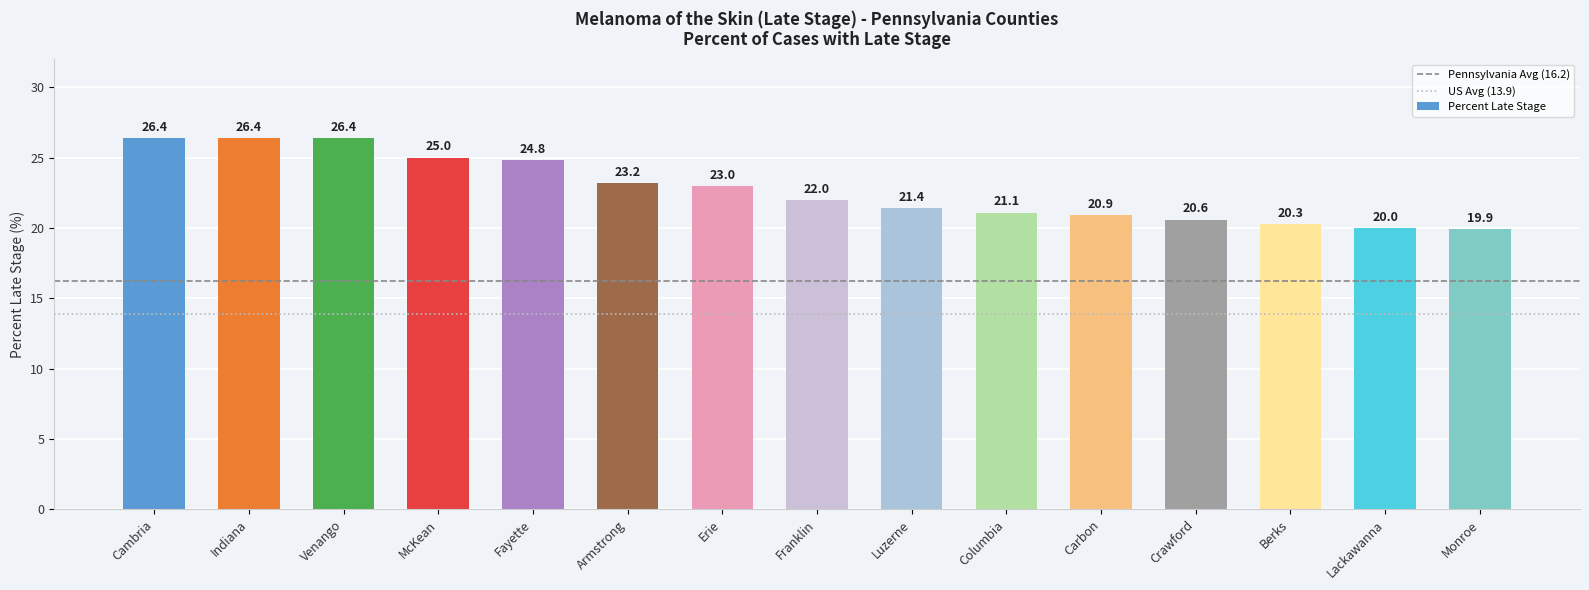

What is the label of the 12th bar from the left?

Crawford